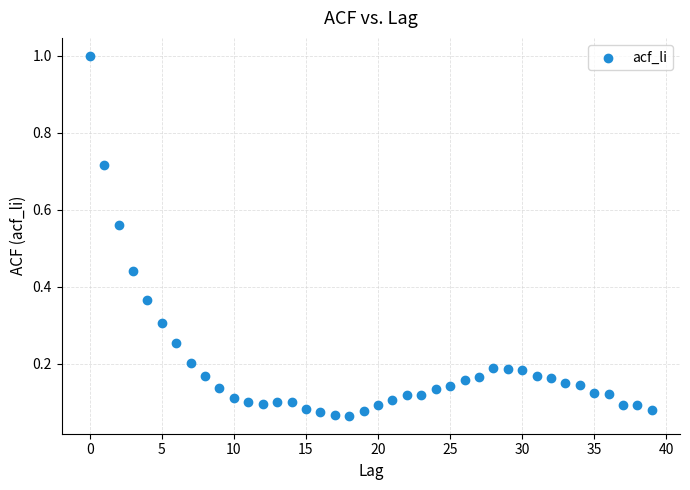

What is the range of Y values (max minus min)?

0.9